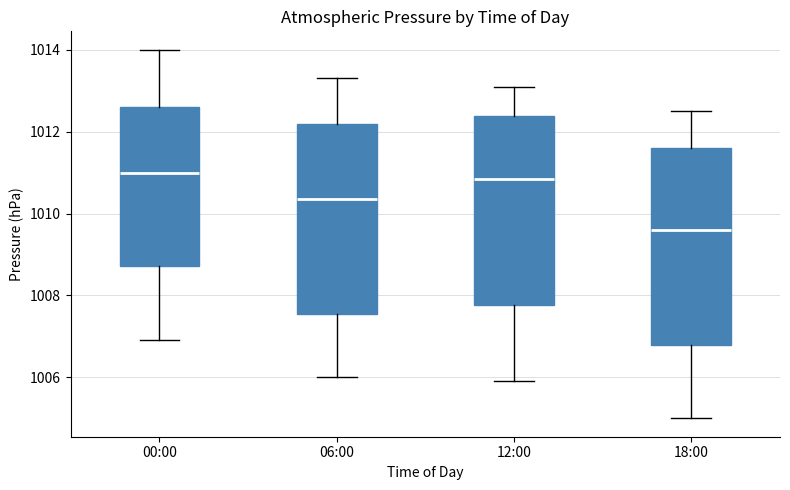

Where is the upper edge of the box for 00:00 on the y-axis? The values are not printed on the chart, so give them approximately, as read against the axis.

1012.6